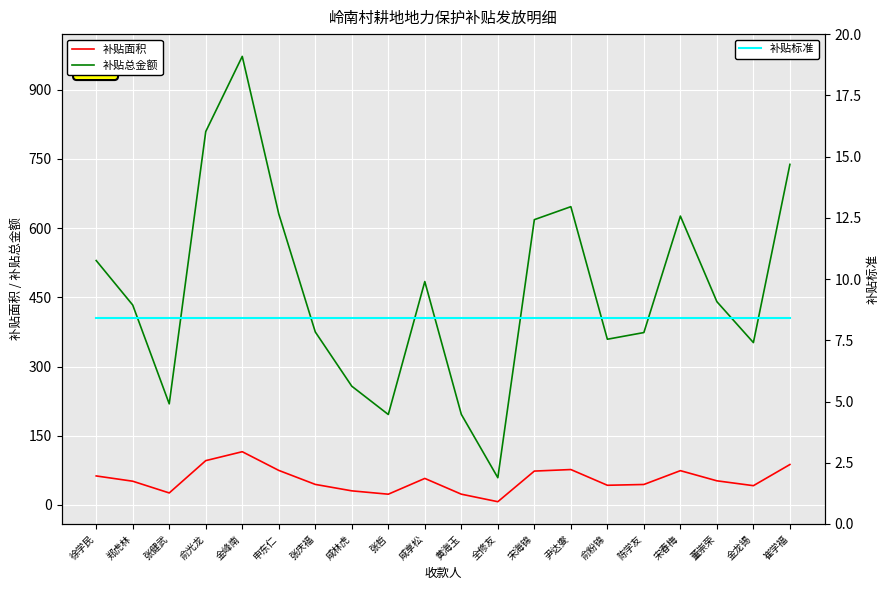

What is the sum of all 补贴标准 values?

168.6